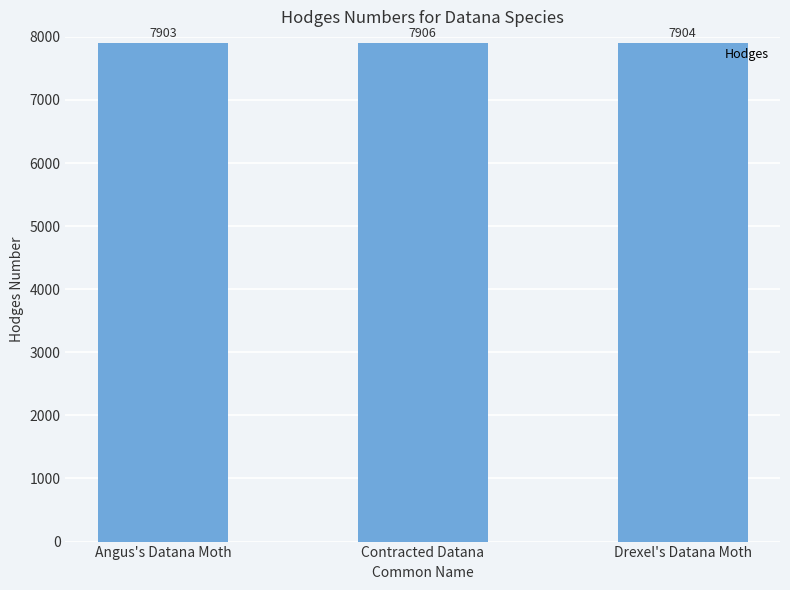

What is the label of the 1st bar from the left?

Angus's Datana Moth